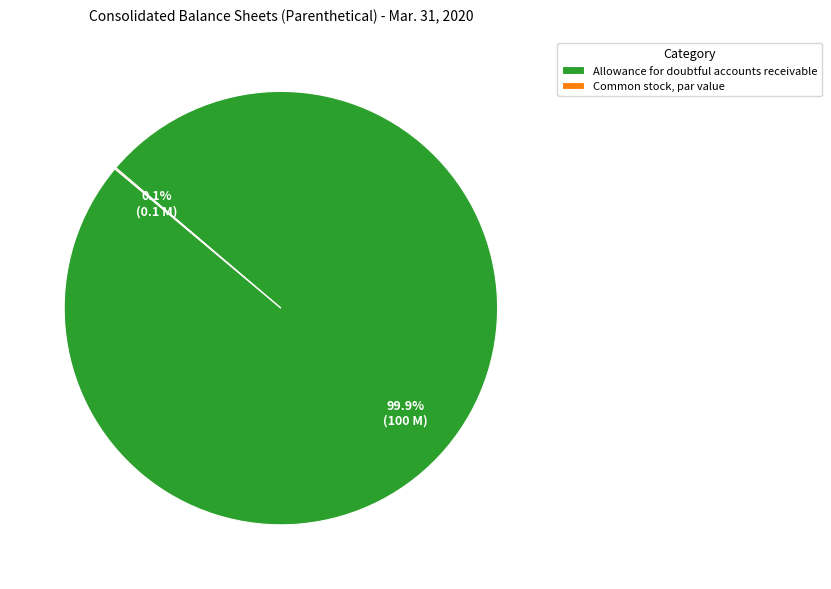

Which category accounts for the majority?

Allowance for doubtful accounts receivable